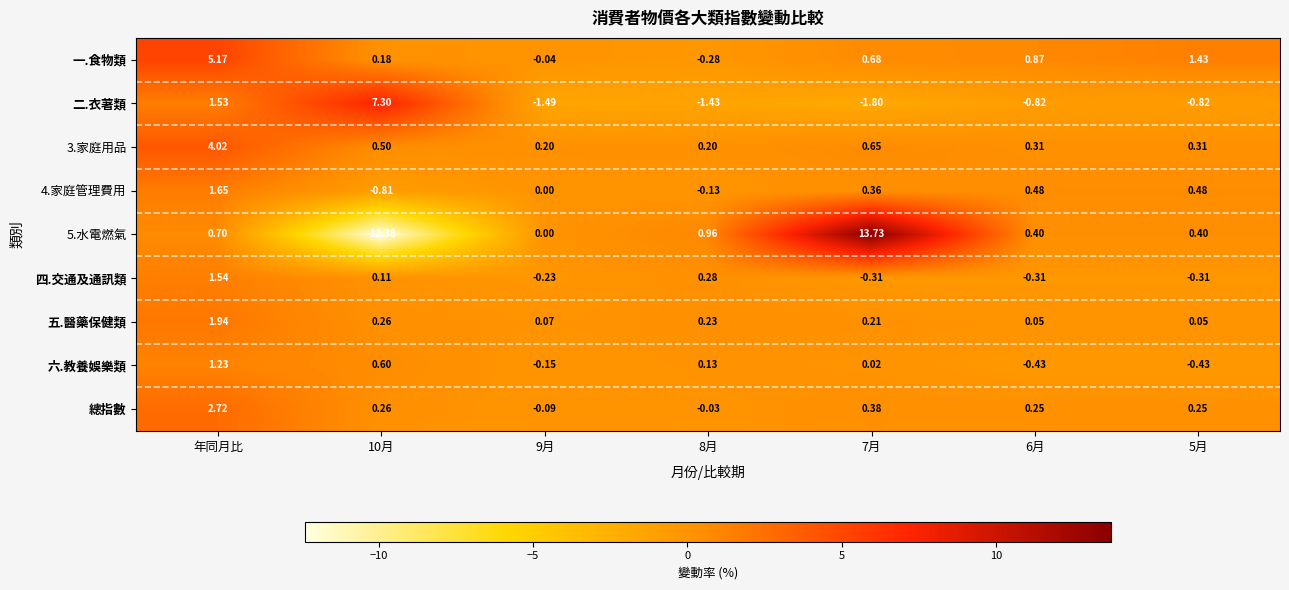

Which label corresponds to the largest value in the chart?

7月